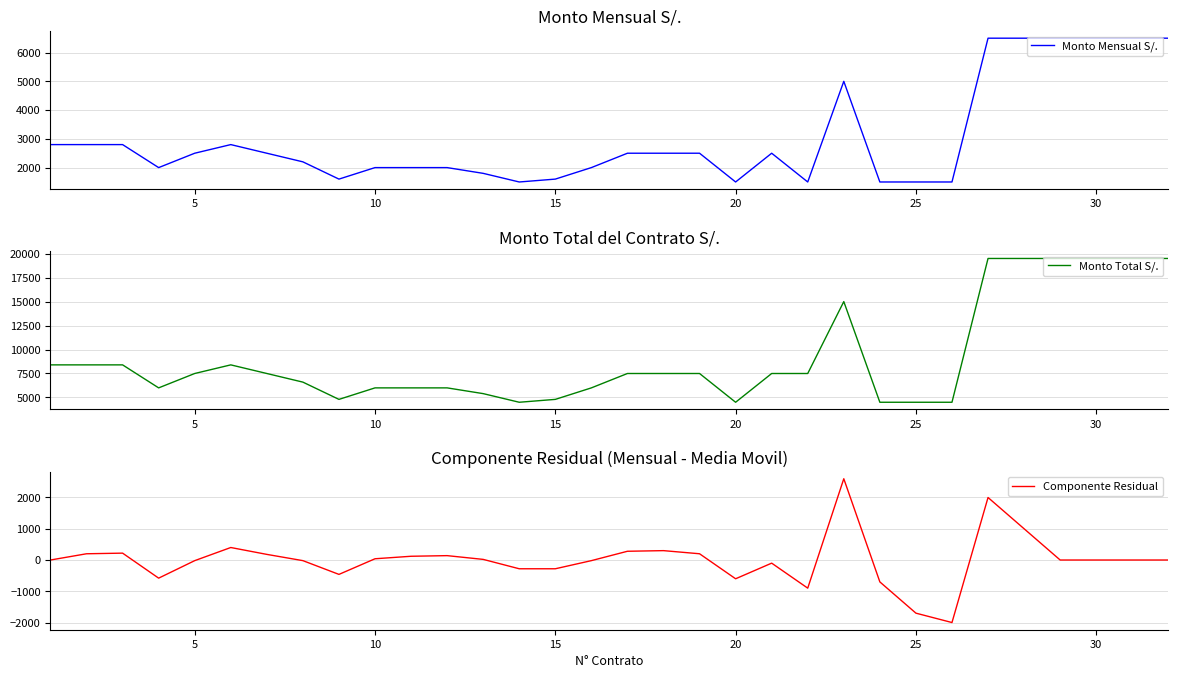

Is this an area chart (filled region under the line)?

No